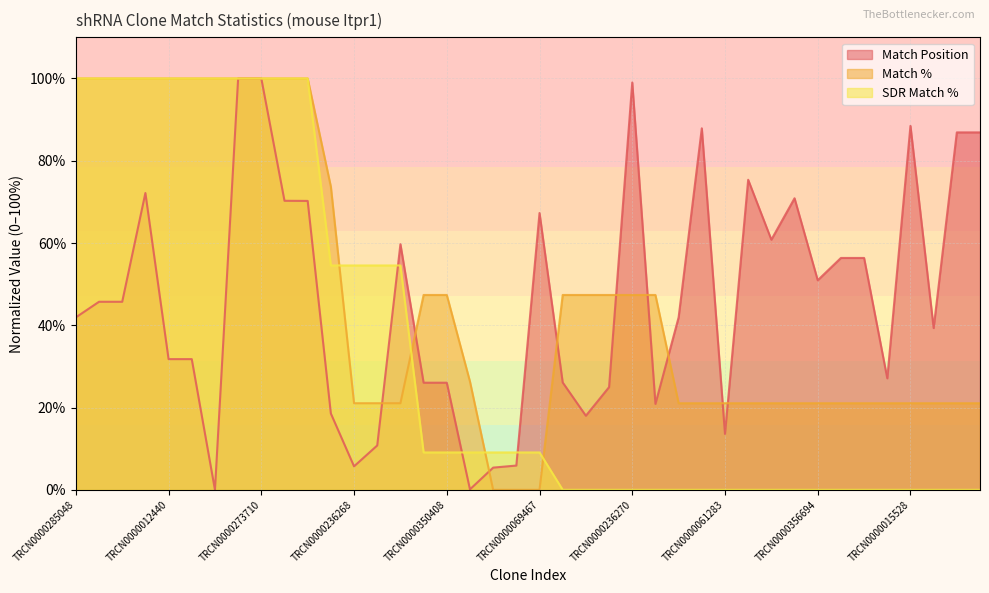

Is it true that Match Position equals 100.0 at TRCN0000273710?

True